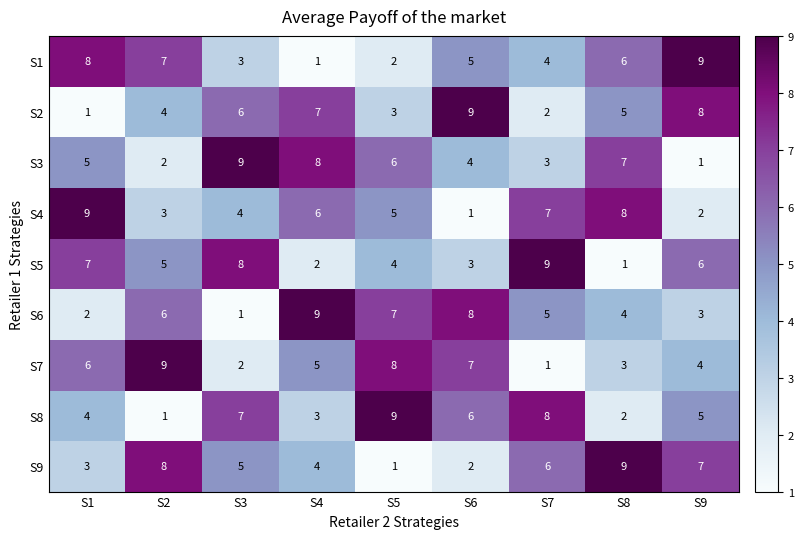

What is the smallest value displayed?

1